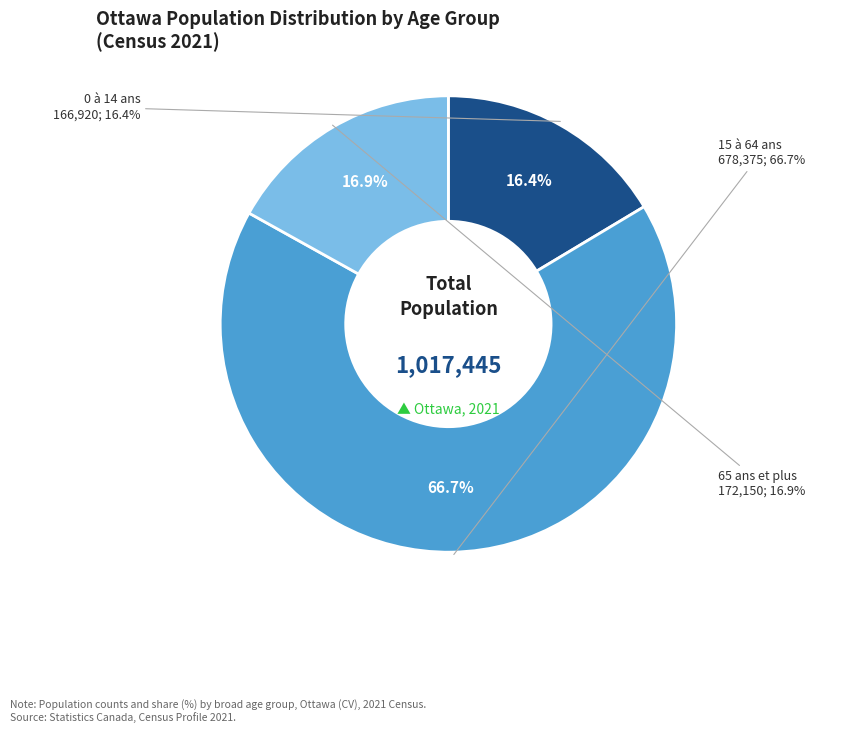

Does 0 à 14 ans represent more than half of the total?

No